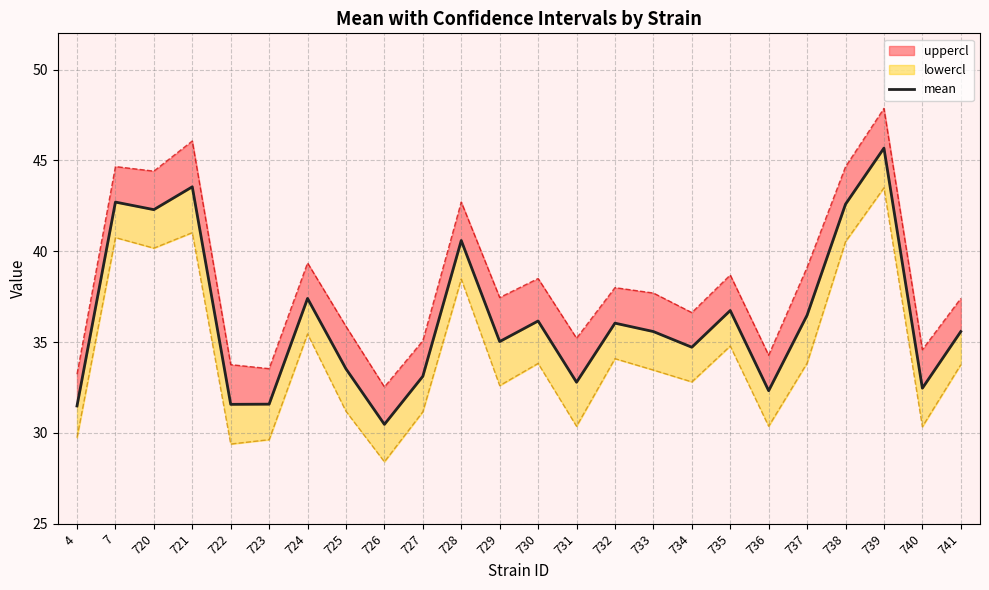

True or false: the data has more than 1 interior local peaks.

True